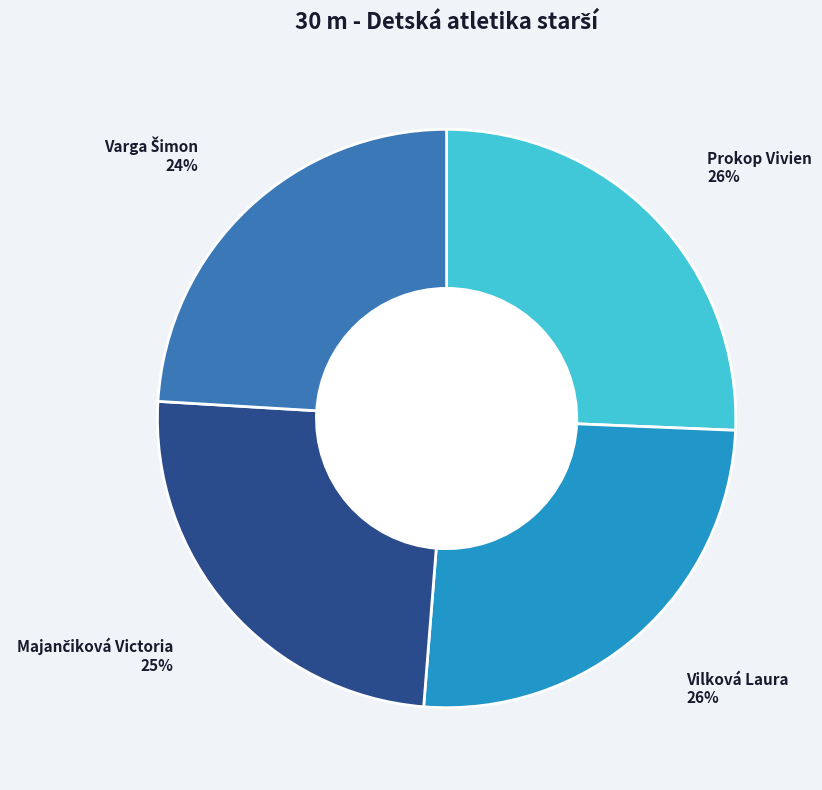

To the nearest percent, what is the average slice percentage?

25%